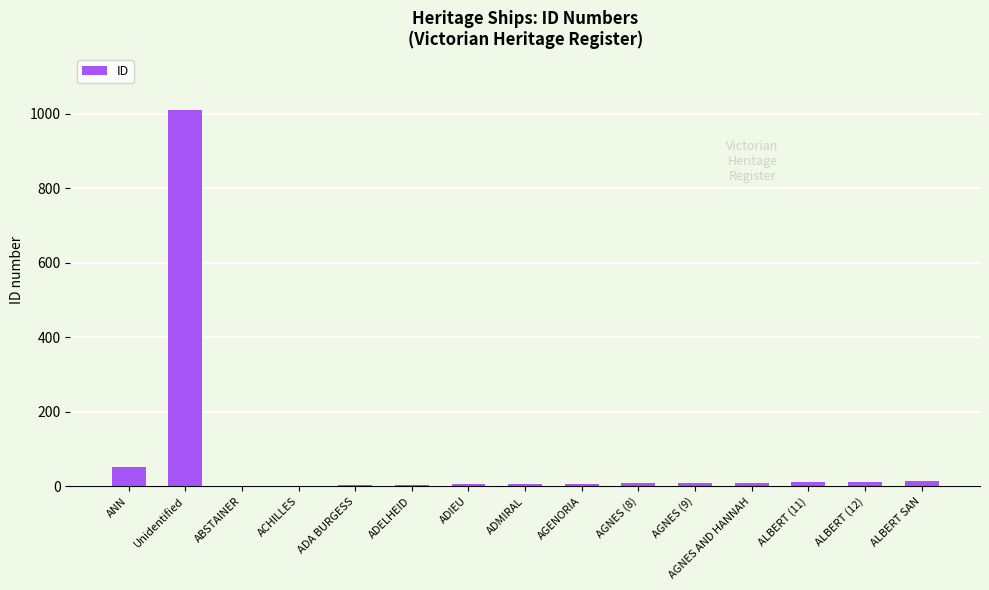

The chart shows a value of 1009 at Unidentified. True or false?

True